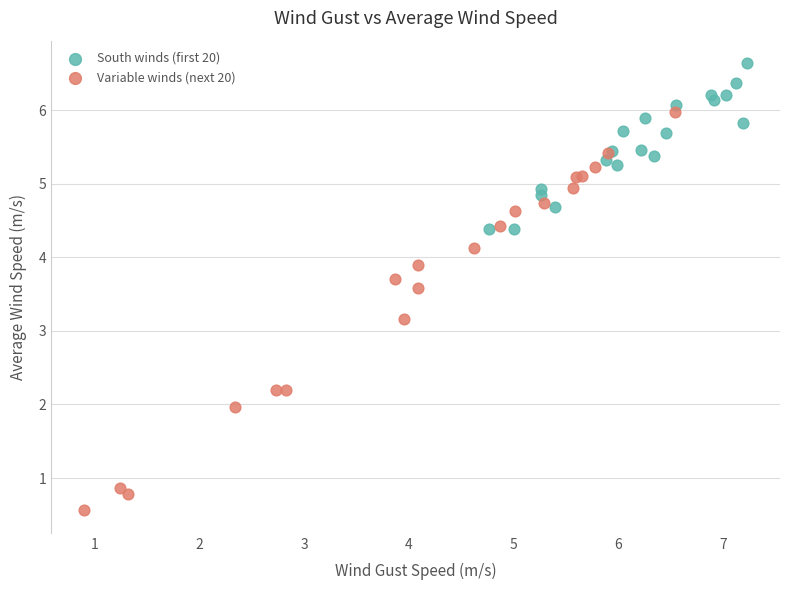

Which series contains the lowest Y value?

Variable winds (next 20)